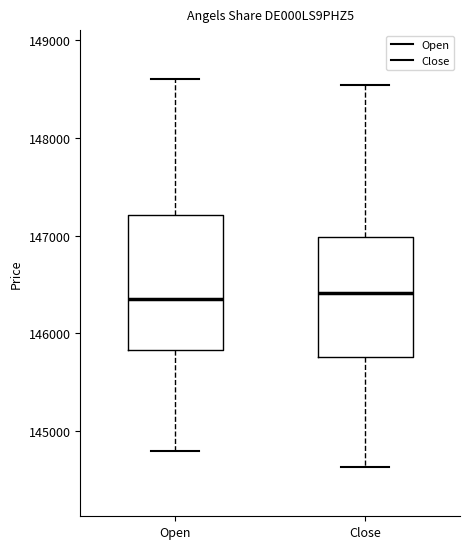

Comparing the boxes themselves (not the whiskers), which one is the tallest?

Open